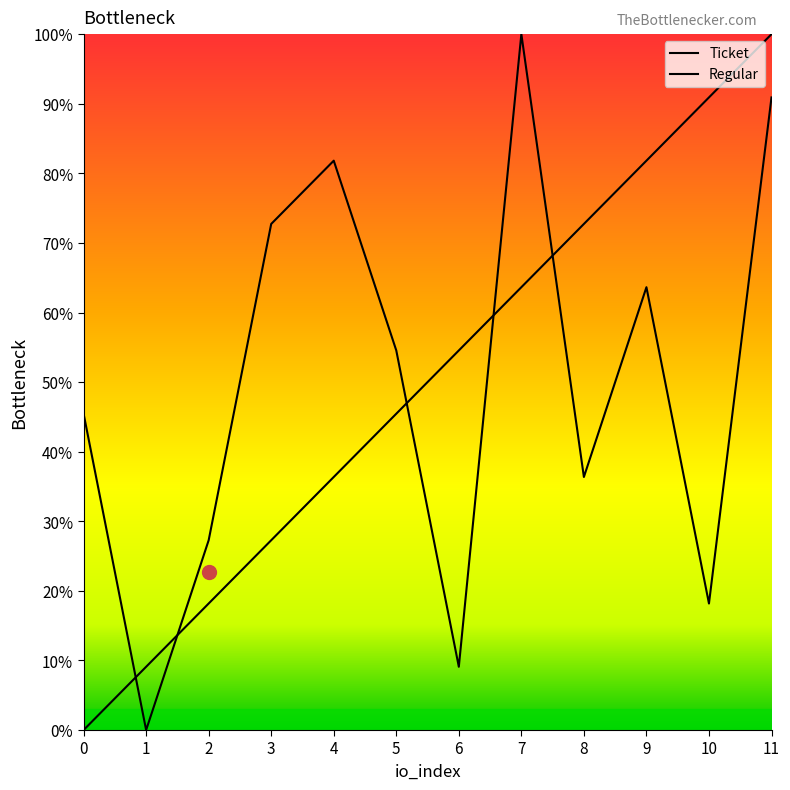

Which series has the largest total across all categories?

Ticket